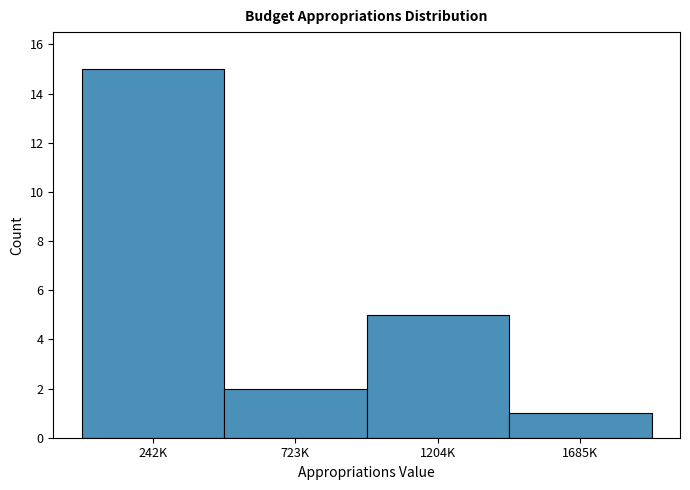

Reading right to left, list all the values displayed in this chart.

1	5	2	15